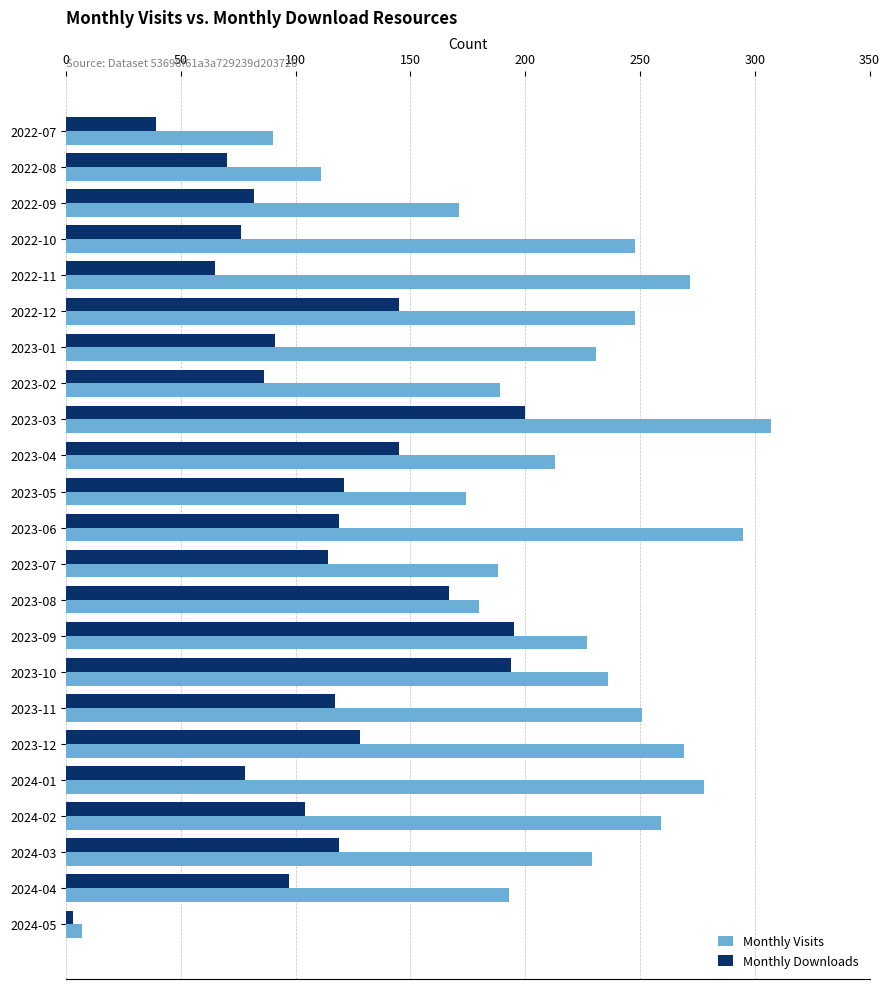

Is the value of Monthly Visits at 2023-11 greater than the value of Monthly Downloads at 2023-07?

Yes